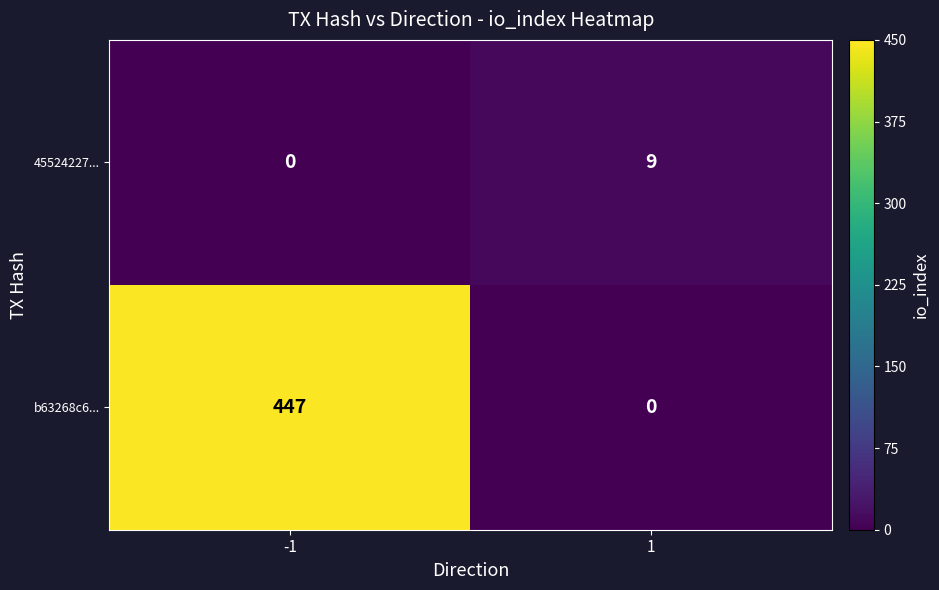

Reading left to right, what are all the values shown in this chart?

45524227...: -1=0	1=9
b63268c6...: -1=447	1=0